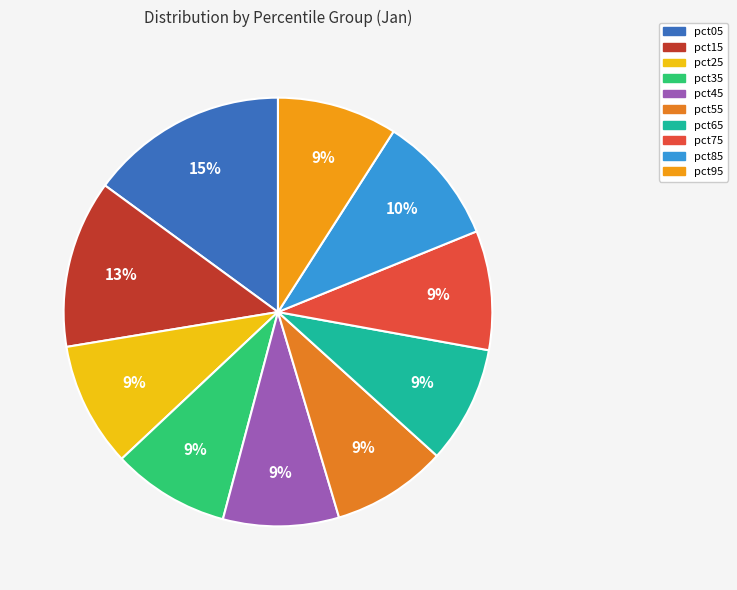

Do pct05 and pct55 together represent more than half of the pie?

No